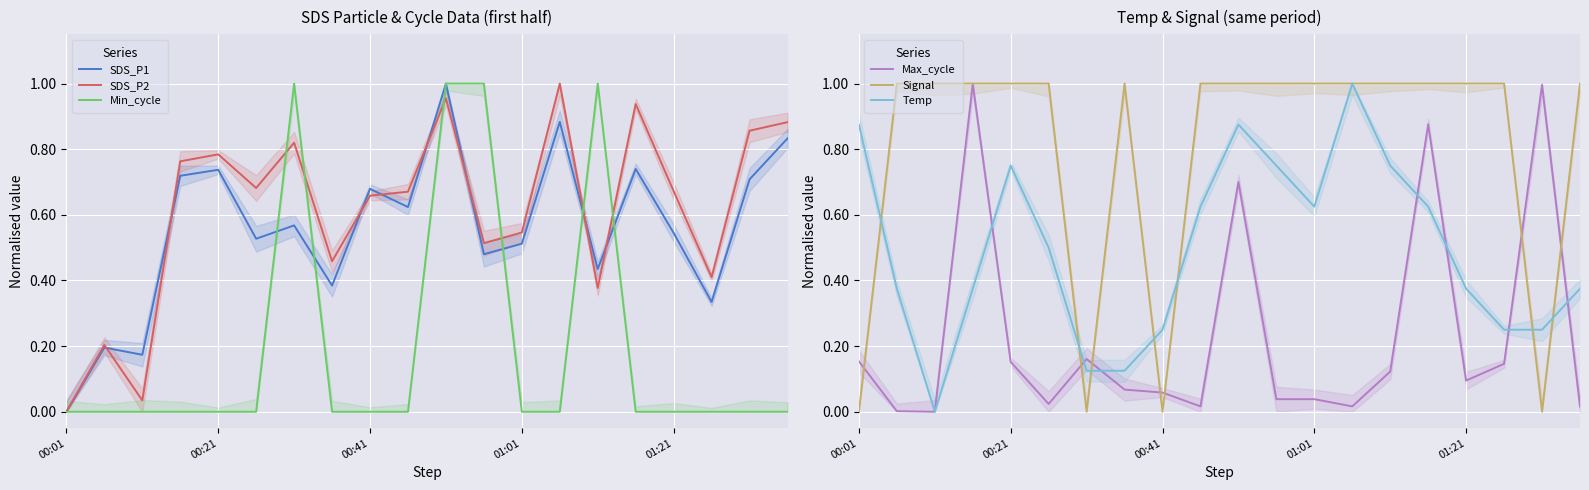

Is it true that Signal equals -0.7 at 00:01?

False